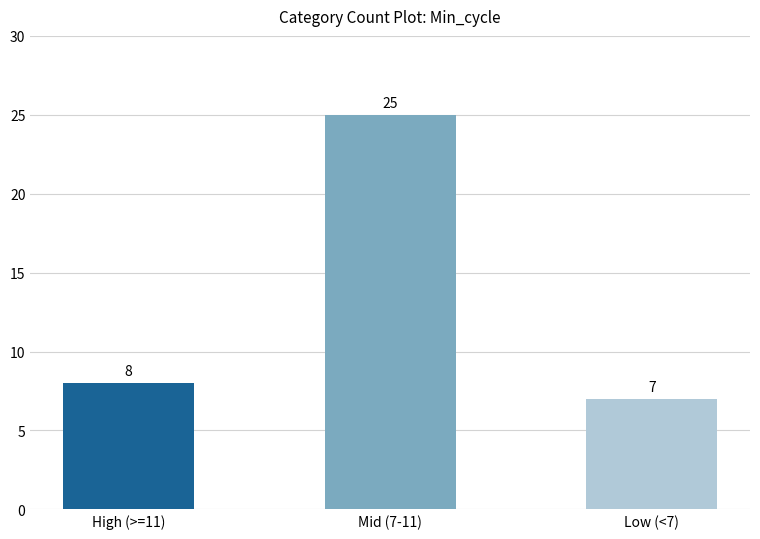

How many data points does each series have?

3